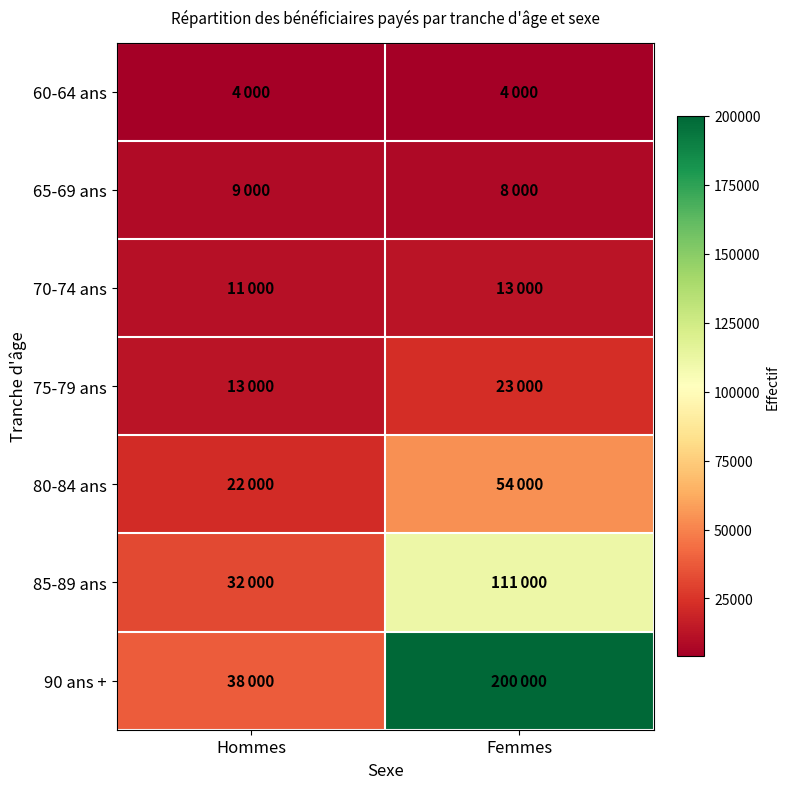

Reading right to left, what are all the values shown in this chart?

60-64 ans: Femmes=4000	Hommes=4000
65-69 ans: Femmes=8000	Hommes=9000
70-74 ans: Femmes=13000	Hommes=11000
75-79 ans: Femmes=23000	Hommes=13000
80-84 ans: Femmes=54000	Hommes=22000
85-89 ans: Femmes=111000	Hommes=32000
90 ans +: Femmes=200000	Hommes=38000